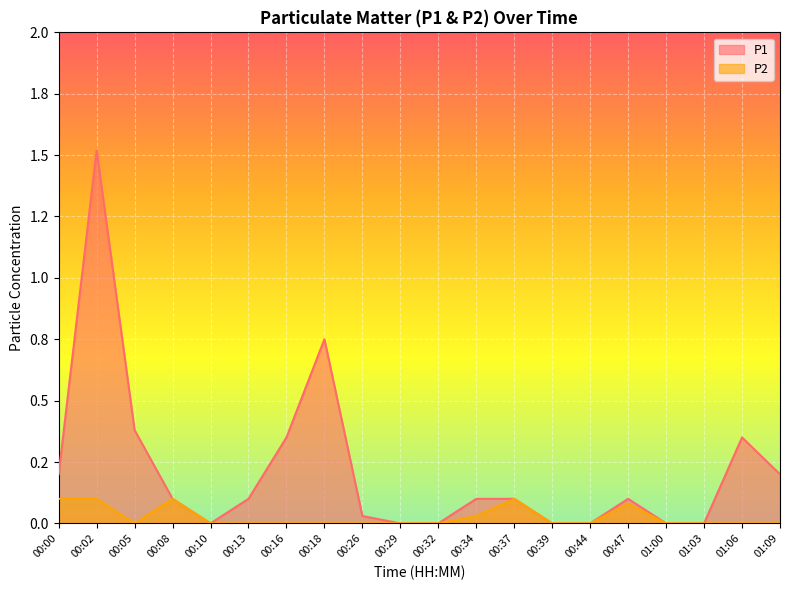

Reading left to right, what are all the values shown in this chart?

P1: 0.2	1.5	0.4	0.1	0.0	0.1	0.3	0.8	0.0	0.0	0.0	0.1	0.1	0.0	0.0	0.1	0.0	0.0	0.3	0.2
P2: 0.1	0.1	0.0	0.1	0.0	0.0	0.0	0.0	0.0	0.0	0.0	0.0	0.1	0.0	0.0	0.1	0.0	0.0	0.0	0.0